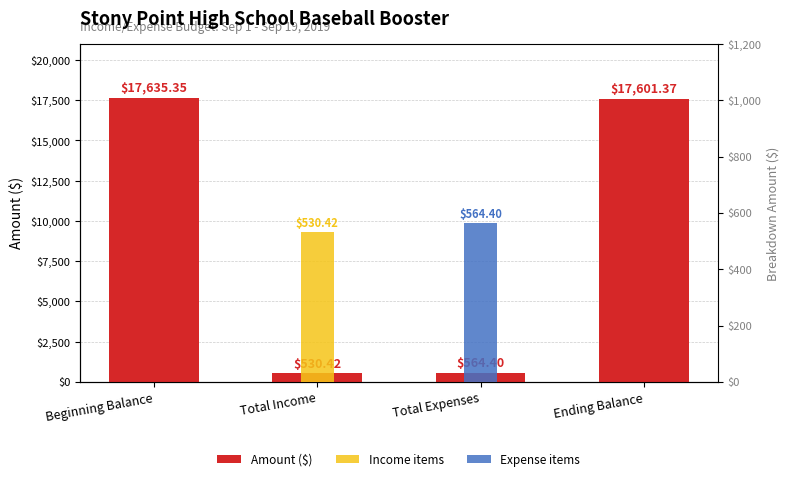

The value at Total Expenses is 182.5. True or false?

False